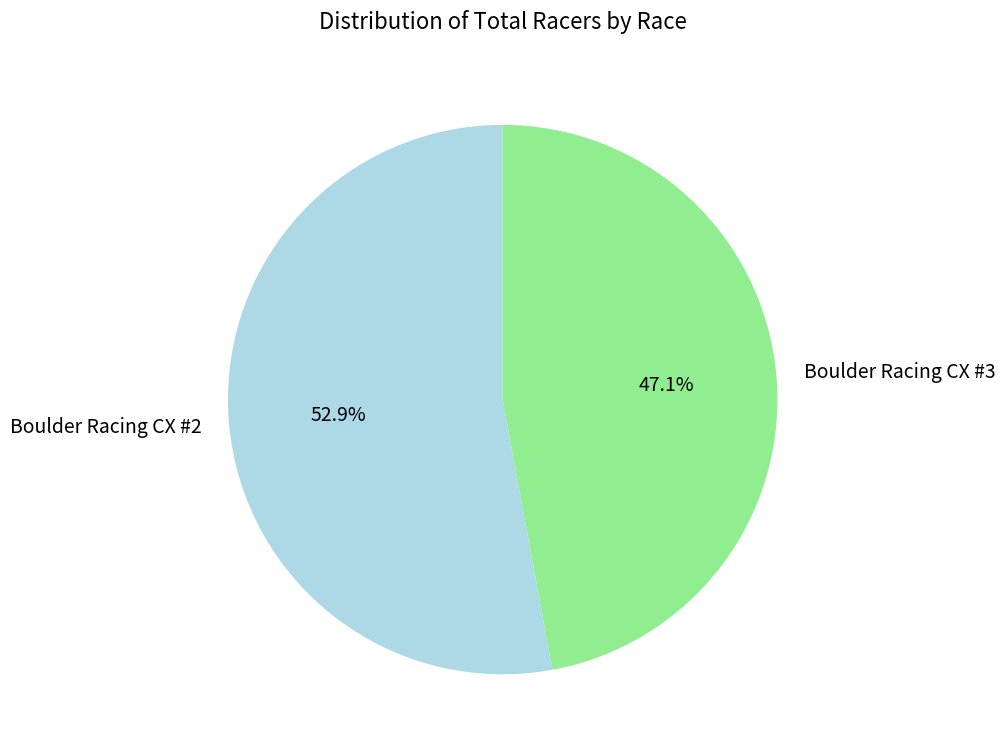

True or false: Boulder Racing CX #3 accounts for 38% of the total.

False